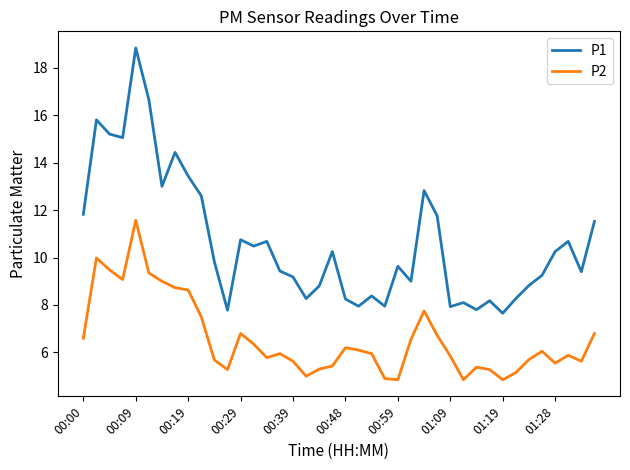

True or false: P2 and P1 cross at least once.

False